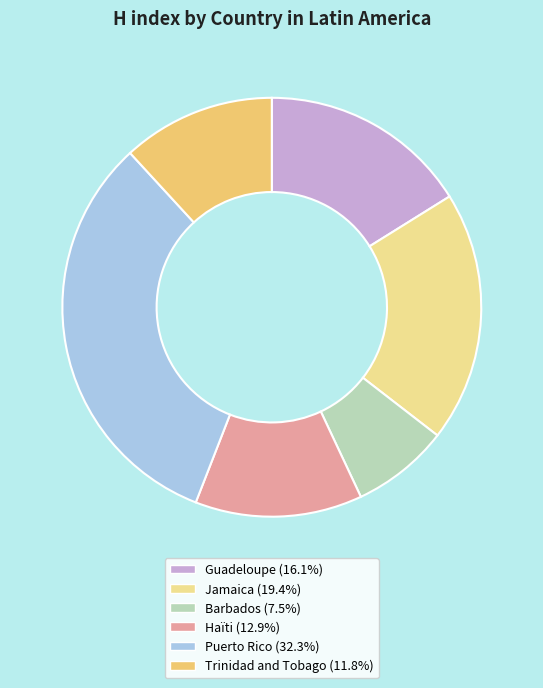

Is there a majority slice in this chart?

No